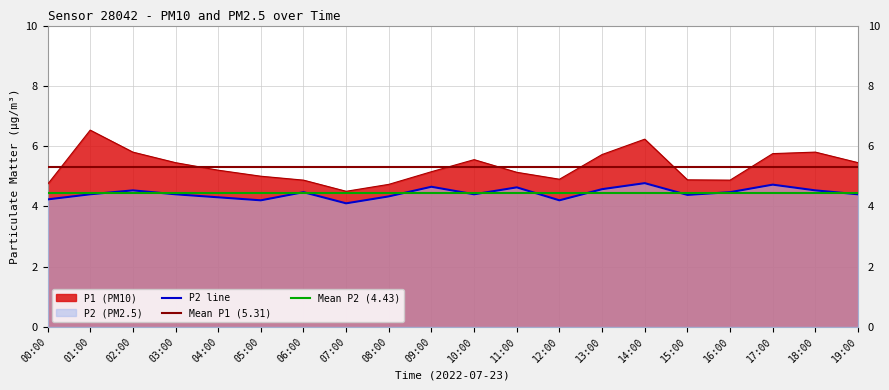

What is the sum of the P2 values at 04:00 and 09:00?

8.9